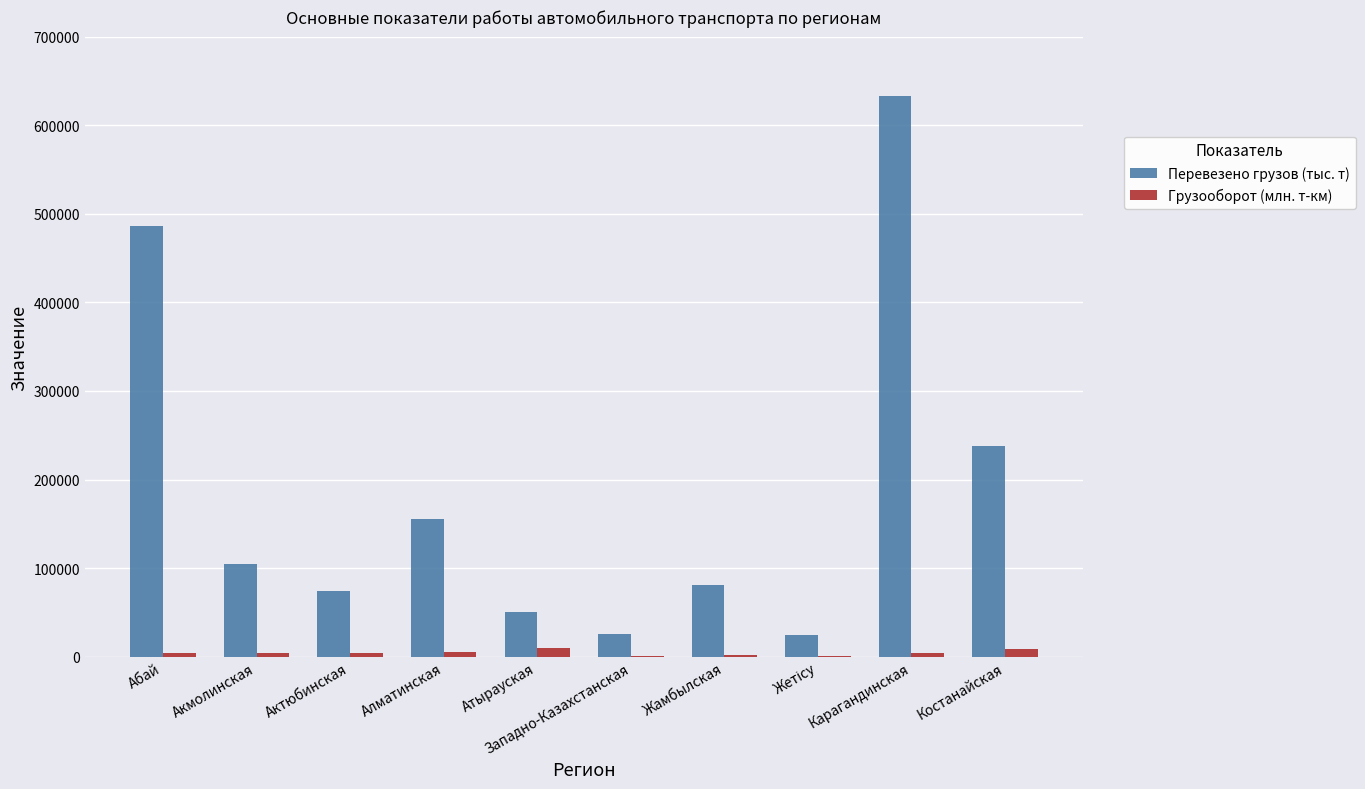

At which category is the sum across all series the highest?

Карагандинская